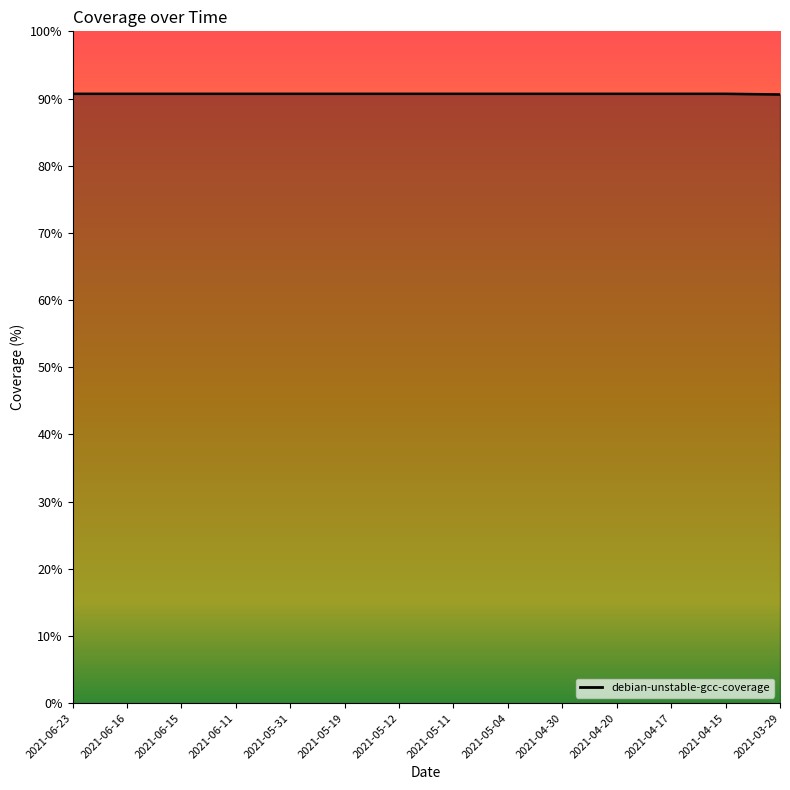

What is the ratio of the value at 2021-06-11 to the value at 2021-04-17?

1.0